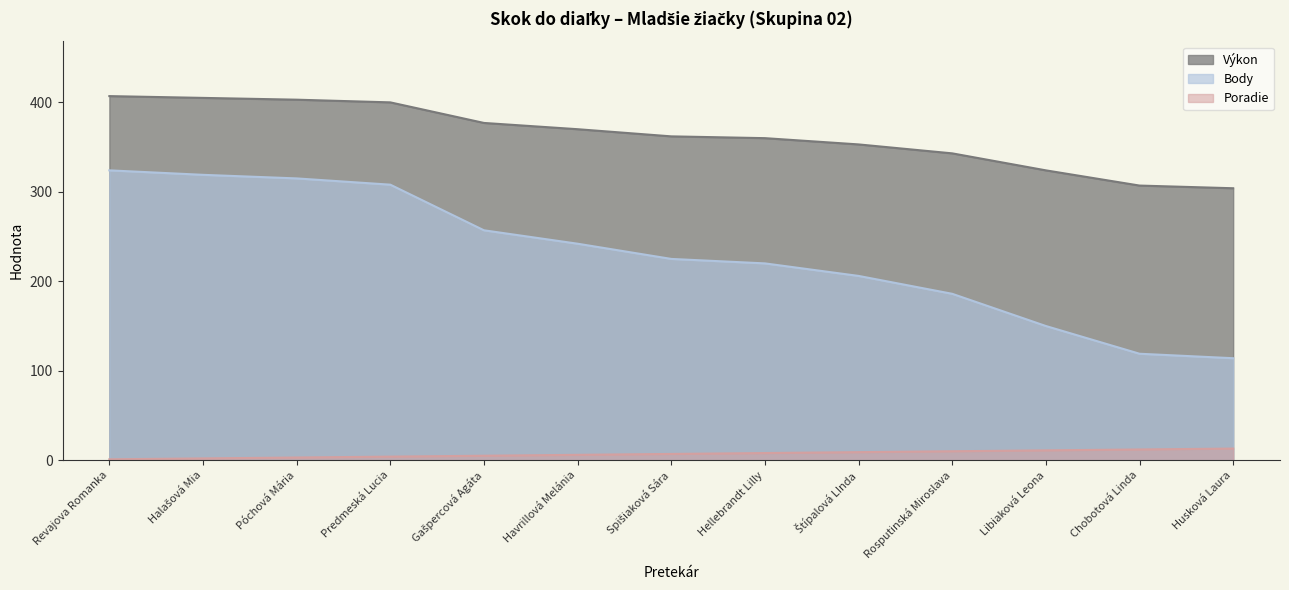

Which series has the largest total across all categories?

Výkon